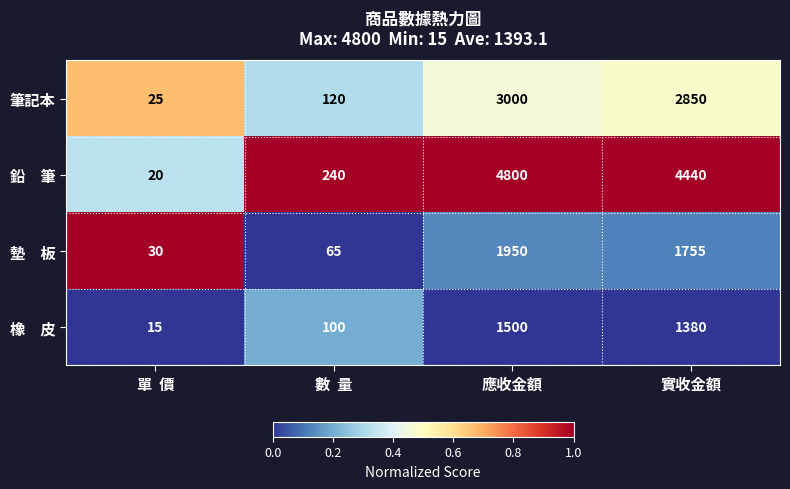

The 筆記本 series shows 2850 at 實收金額. True or false?

True